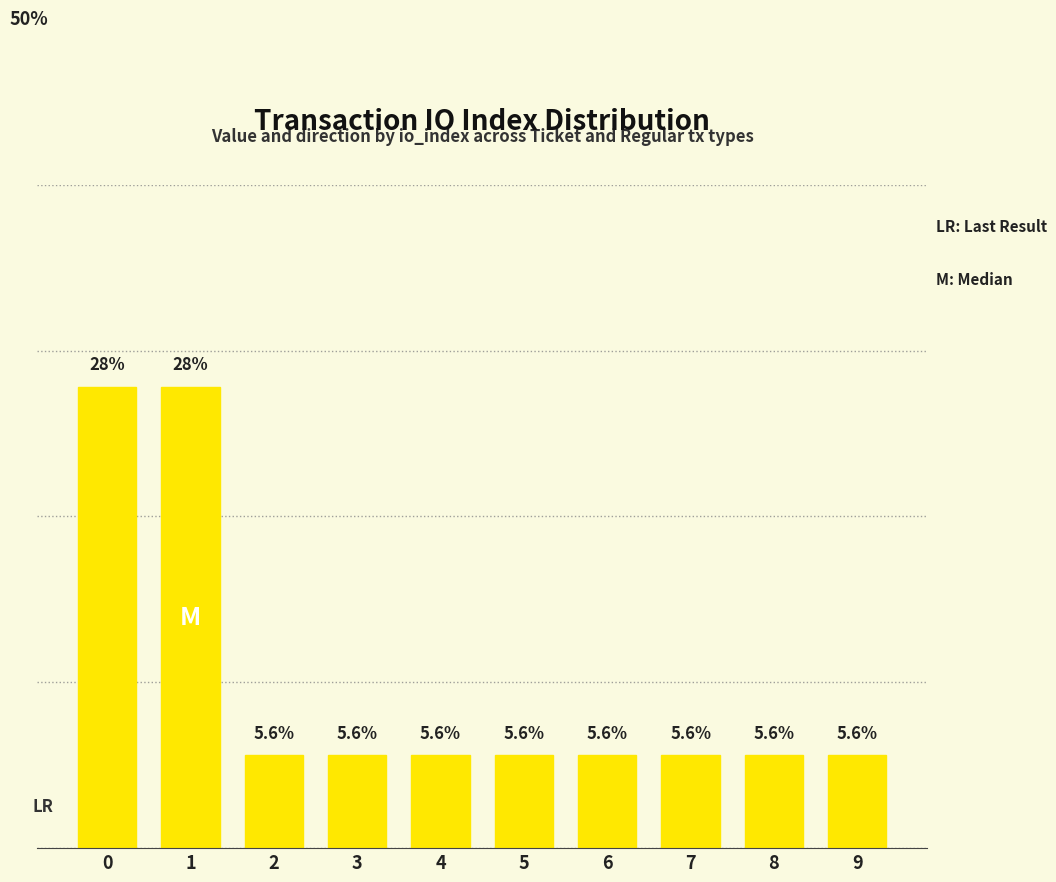

List the labels in order of value, smallest first.

2, 3, 4, 5, 6, 7, 8, 9, 0, 1